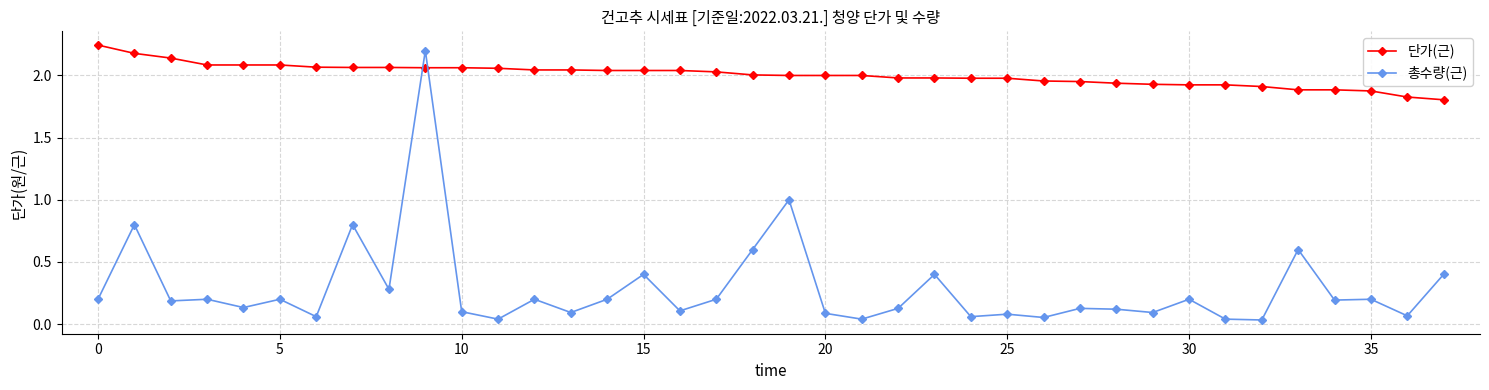

At how many categories does at least one series exceed 0?

38